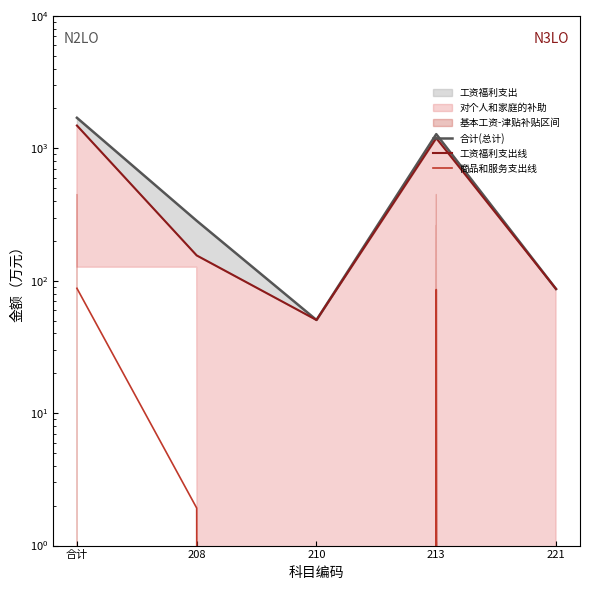

True or false: 工资福利支出线 and 合计(总计) intersect in this chart.

False